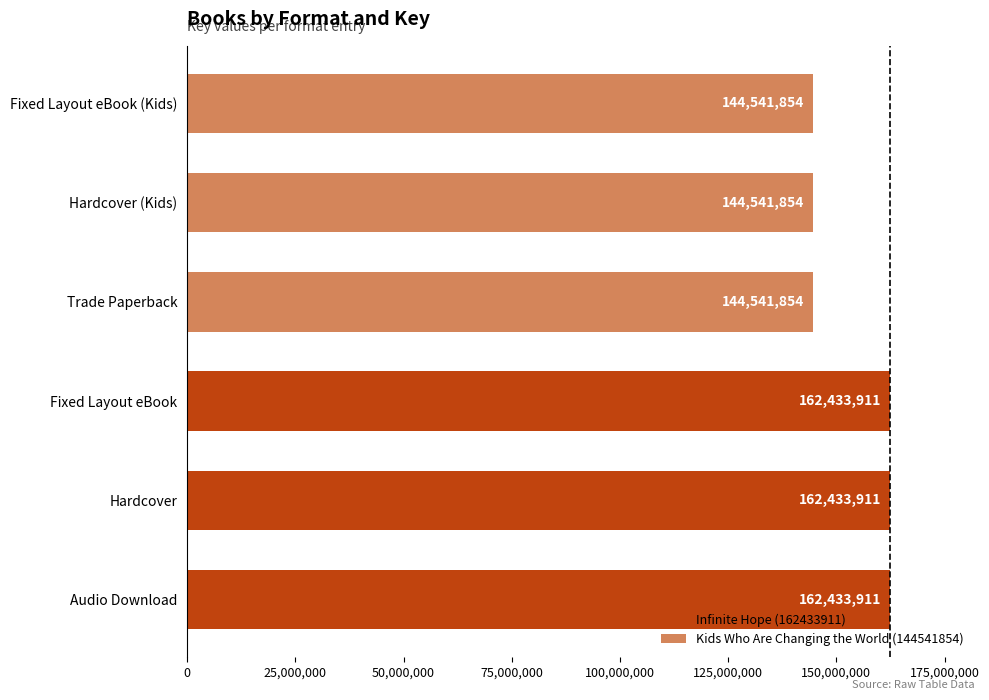

What is the label of the 5th bar from the left?

Hardcover (Kids)